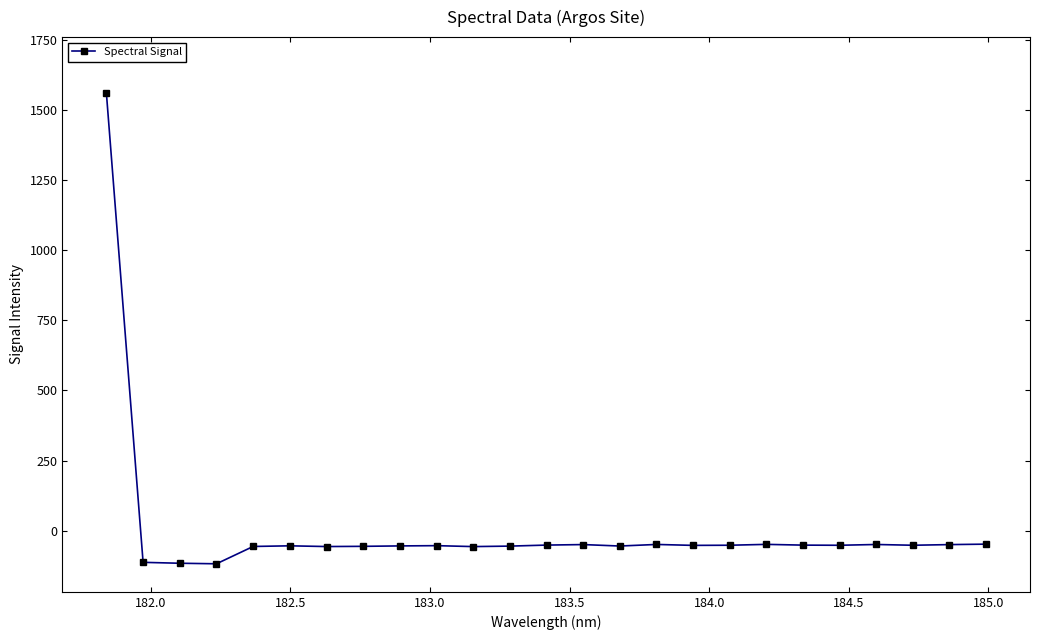

True or false: there are more than 0 points higher than both neighbors.

True